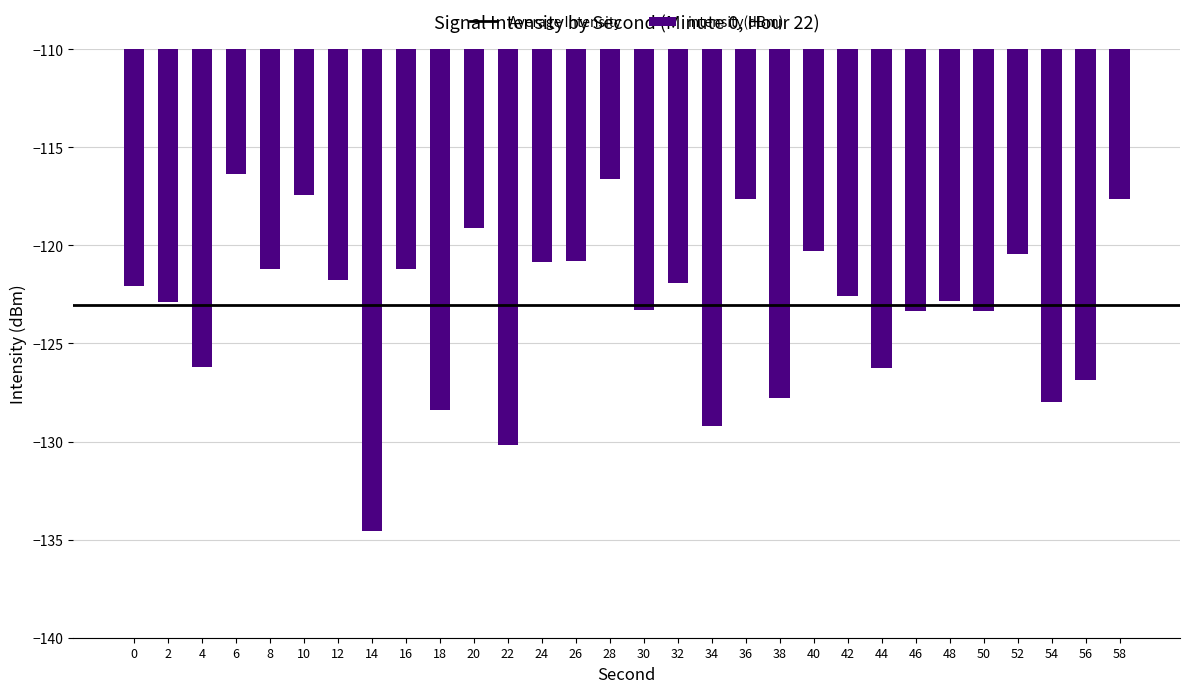

The chart shows a value of -183.3 at 34. True or false?

False